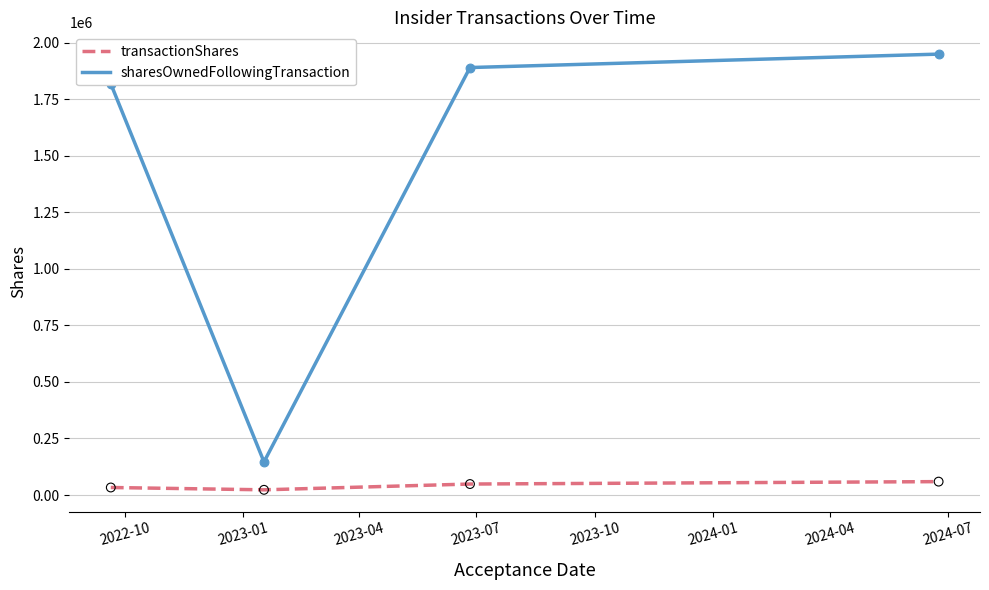

At how many categories does at least one series exceed 43300?

4